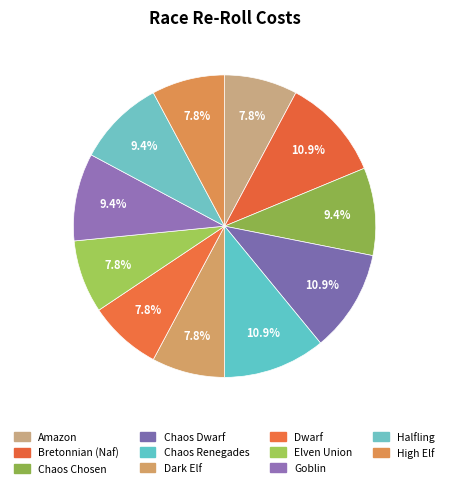

To the nearest percent, what portion does Amazon represent?

8%